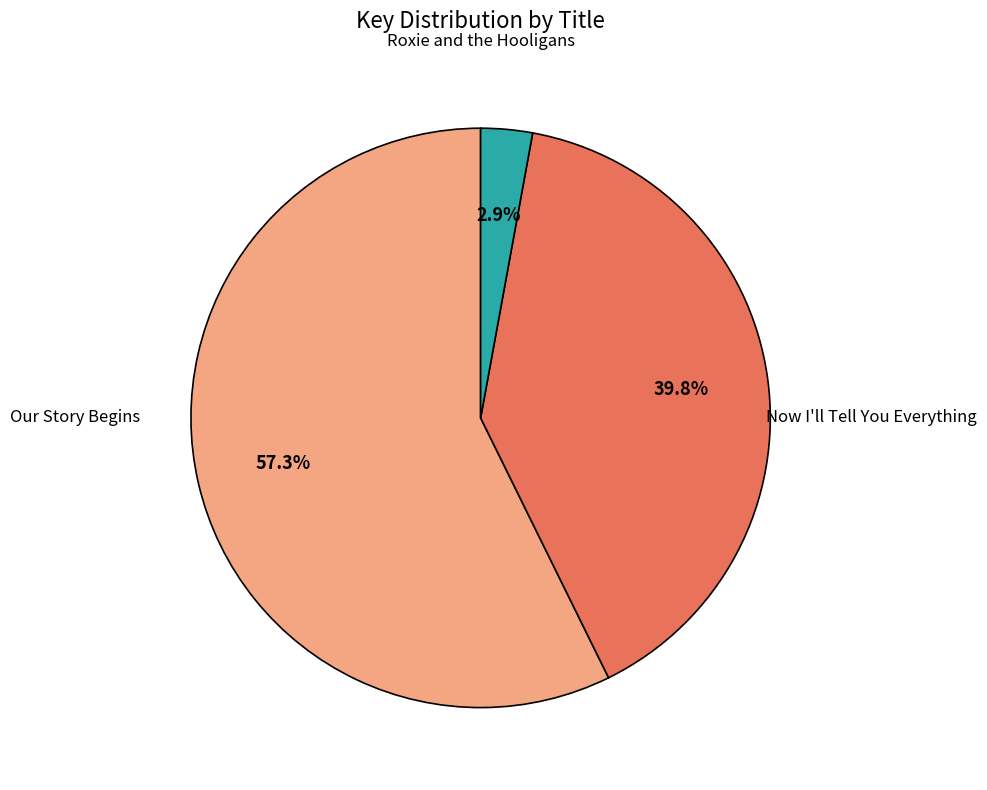

Does any single category account for the majority?

Yes